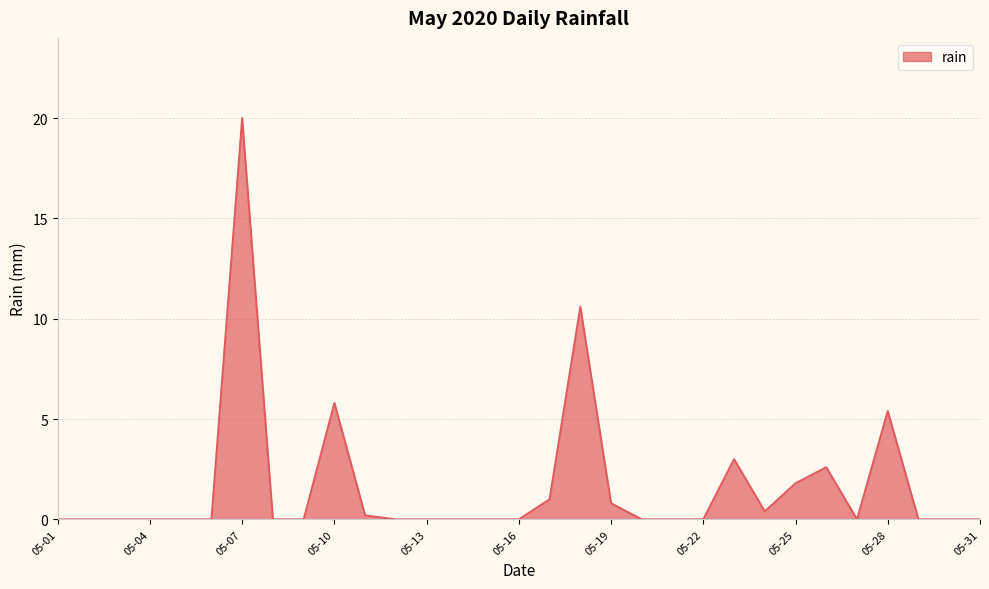

Count the number of categories in the chart.

31